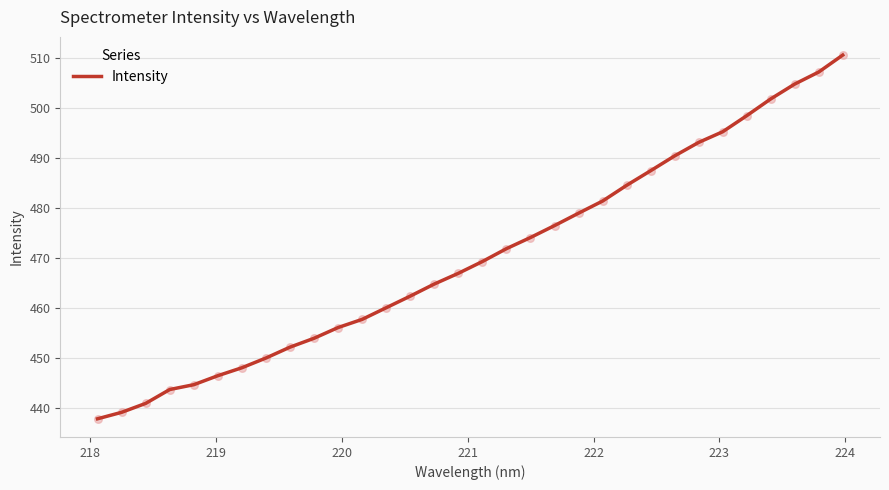

What is the maximum value shown in the chart?

510.6